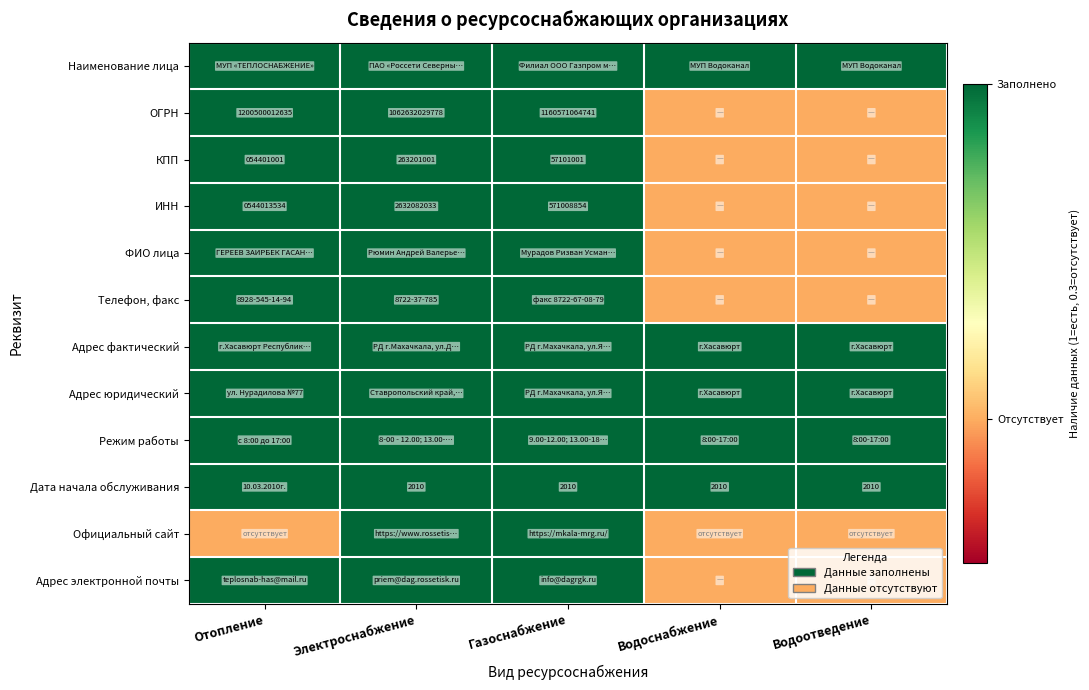

Between Газоснабжение and Отопление, which is larger?

Газоснабжение